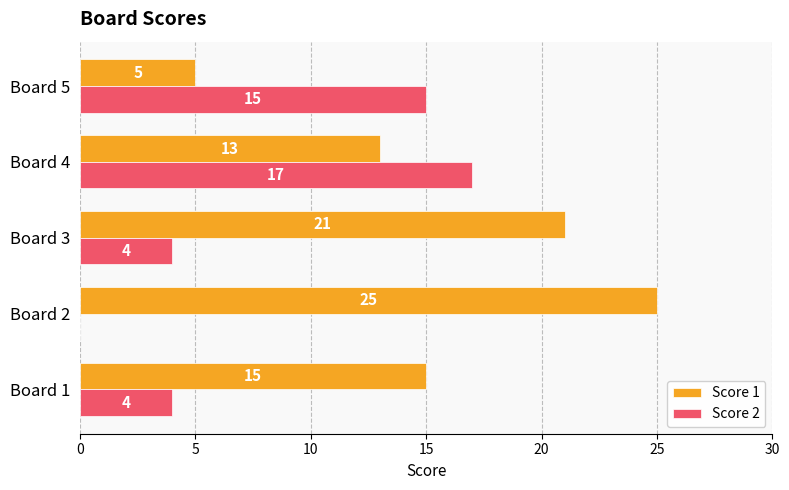

Which series changed the most between Board 1 and Board 4?

Score 2